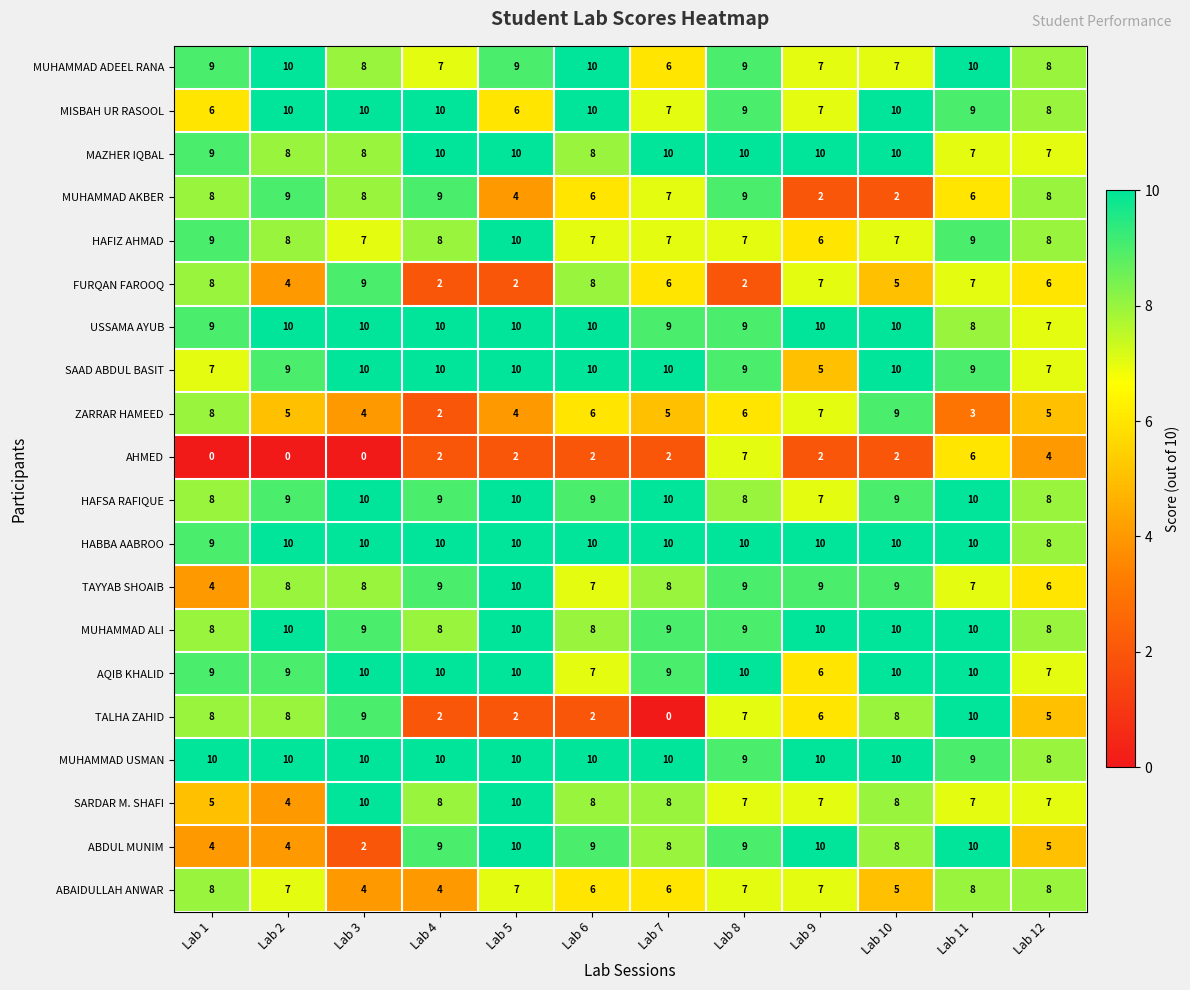

What is the greatest value displayed?

10